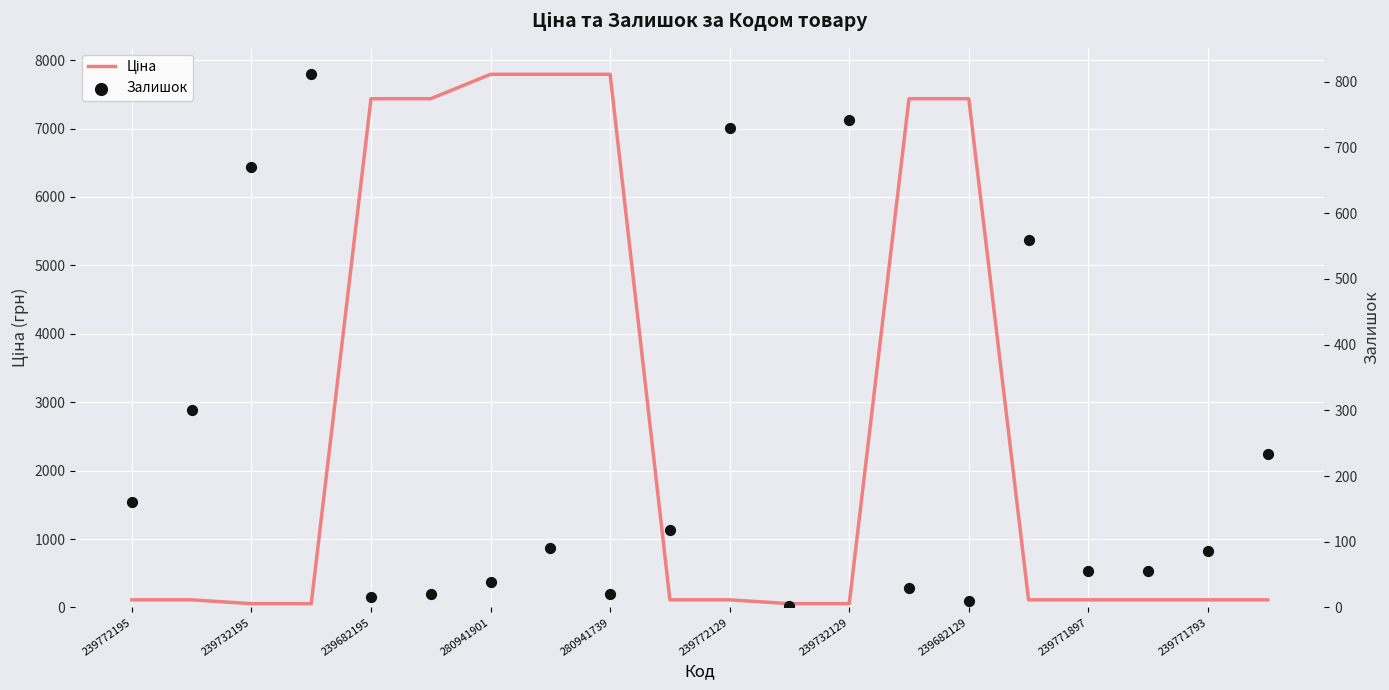

Is the value of Залишок at 239682129 greater than the value of Ціна at 12?

Yes